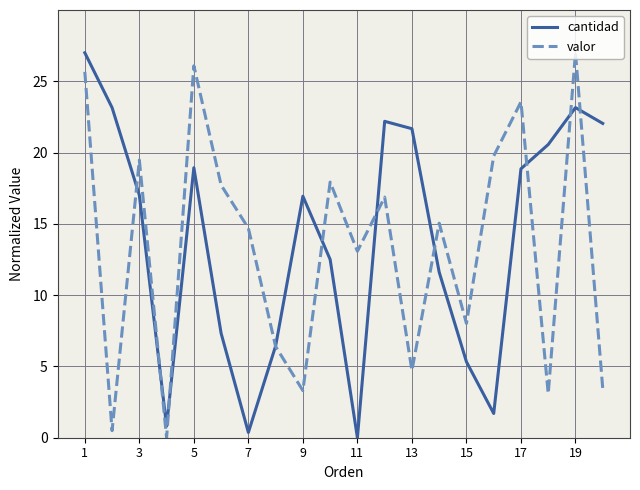

After their last crossing, which series has the higher values: valor or cantidad?

cantidad